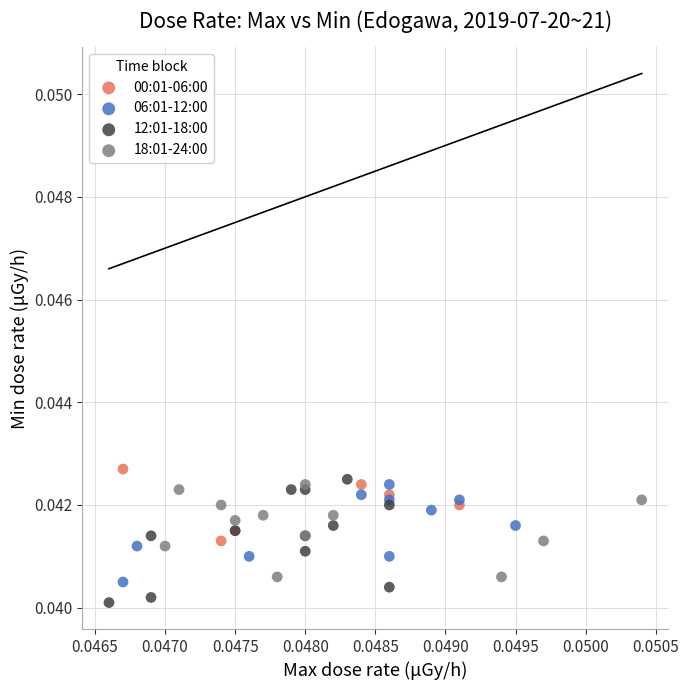

Which series has the largest Y range (max minus min)?

12:01-18:00